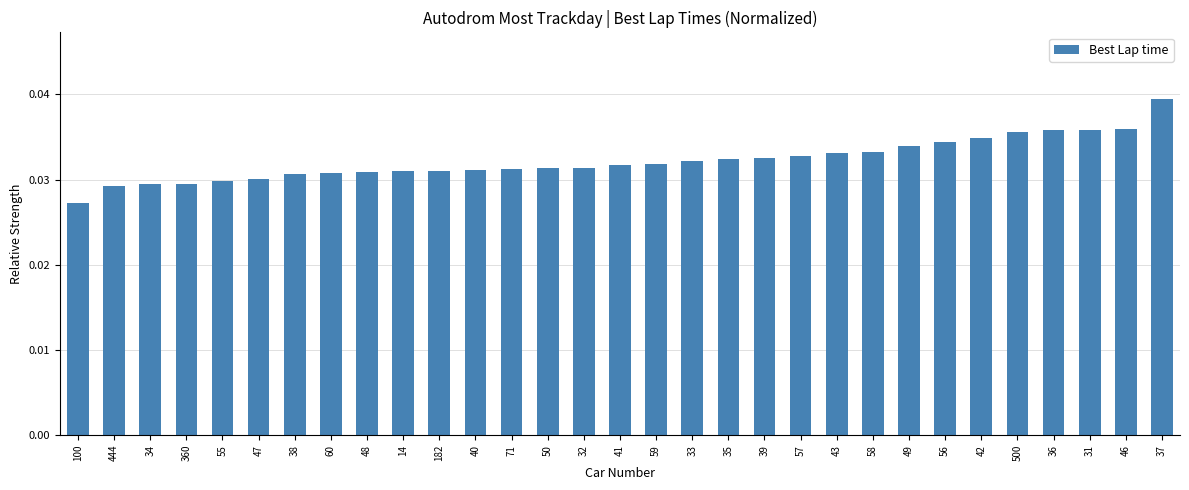

What is the sum of the values at 41 and 35?

0.1